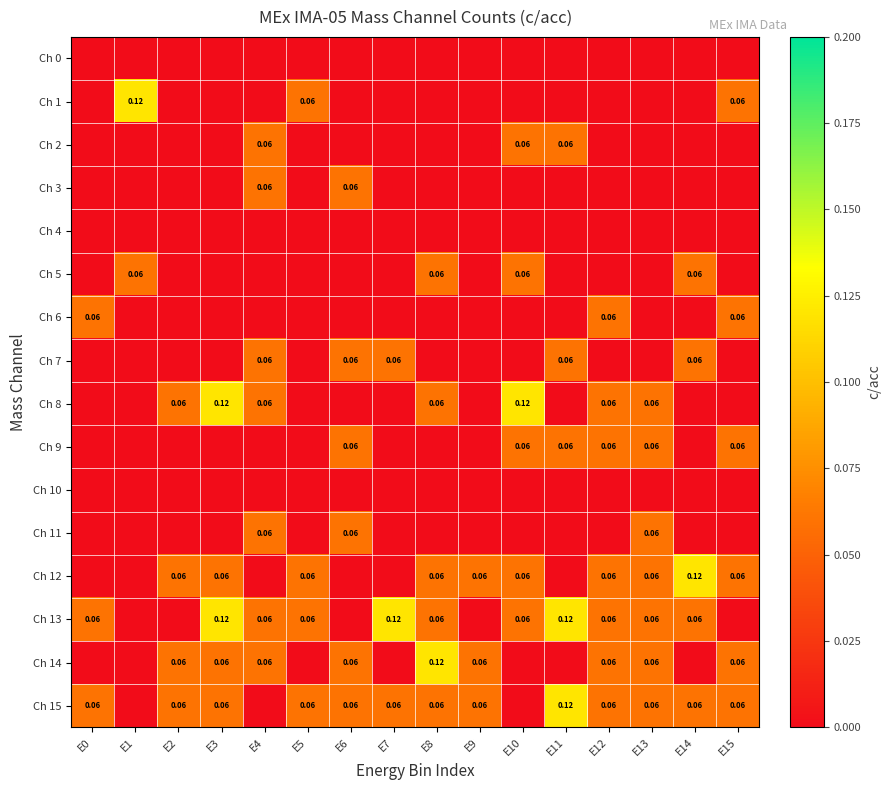

What is the difference between the highest and lowest values at E3?

0.1